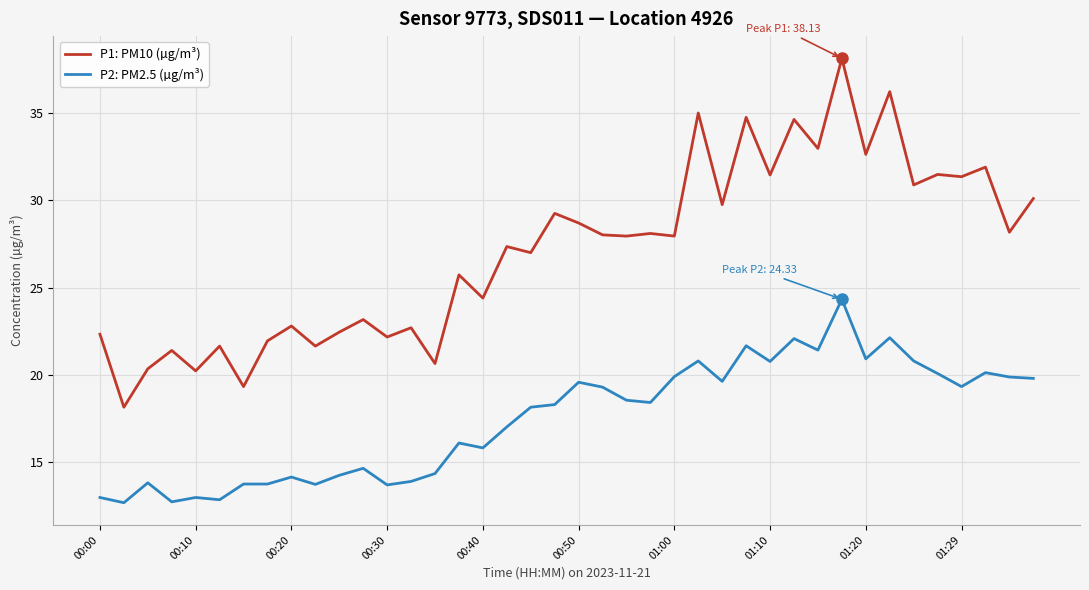

Which series has the largest total across all categories?

P1: PM10 (µg/m³)